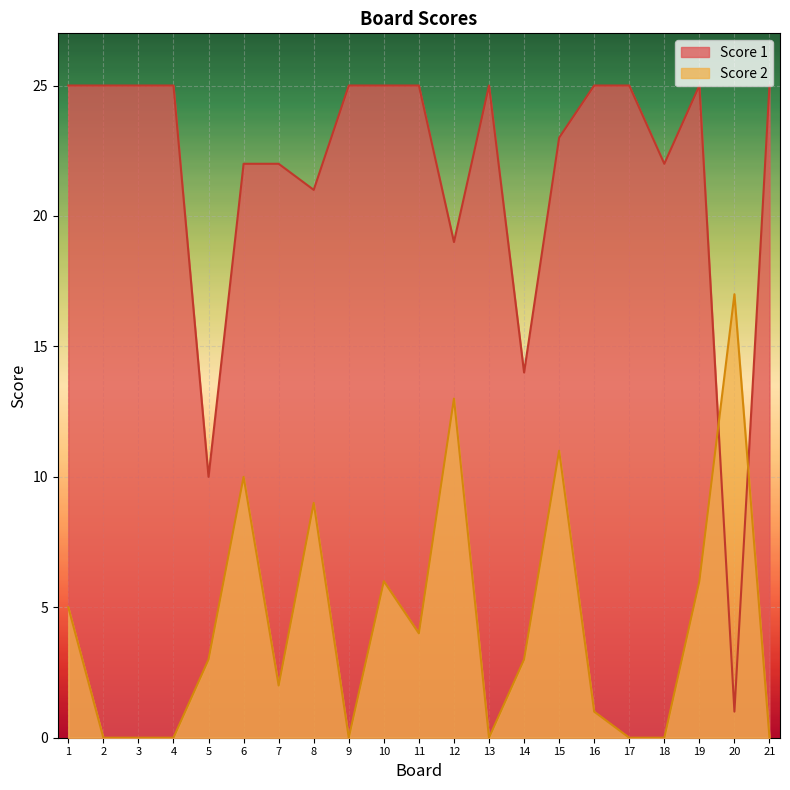

How many lines are shown in the chart?

2